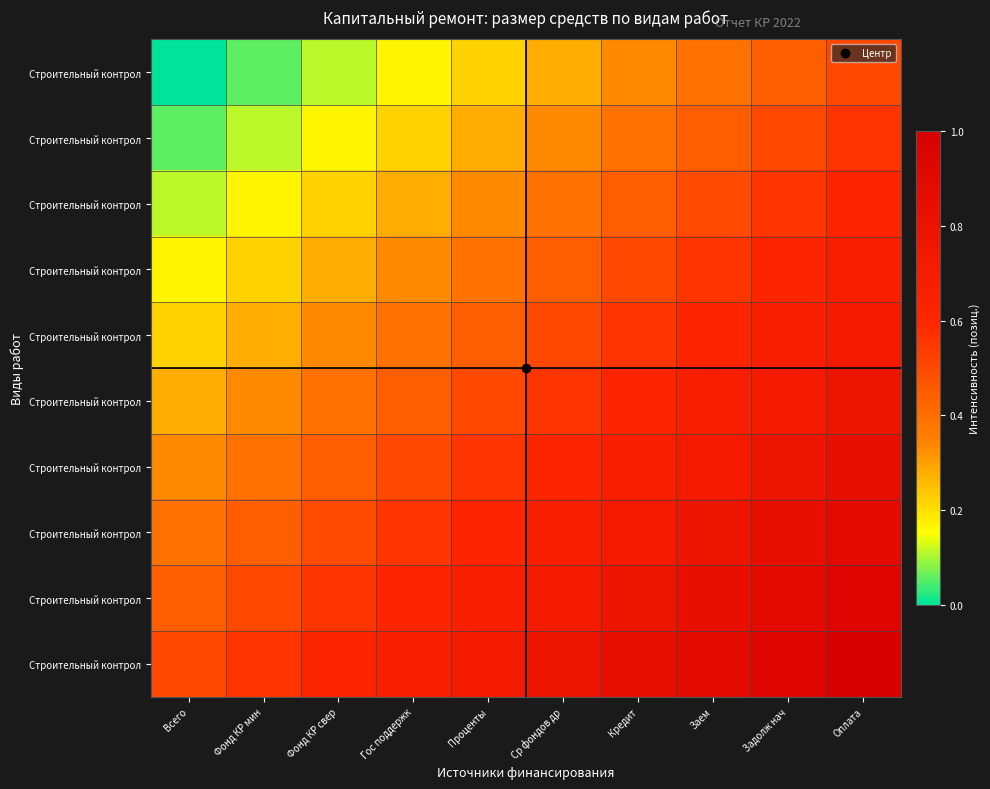

Count the number of categories in the chart.

10